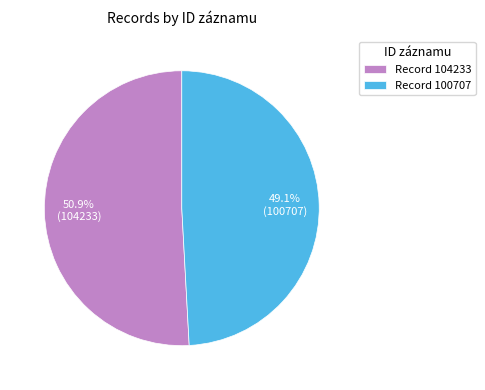

Is there any slice that represents more than half of the pie?

Yes